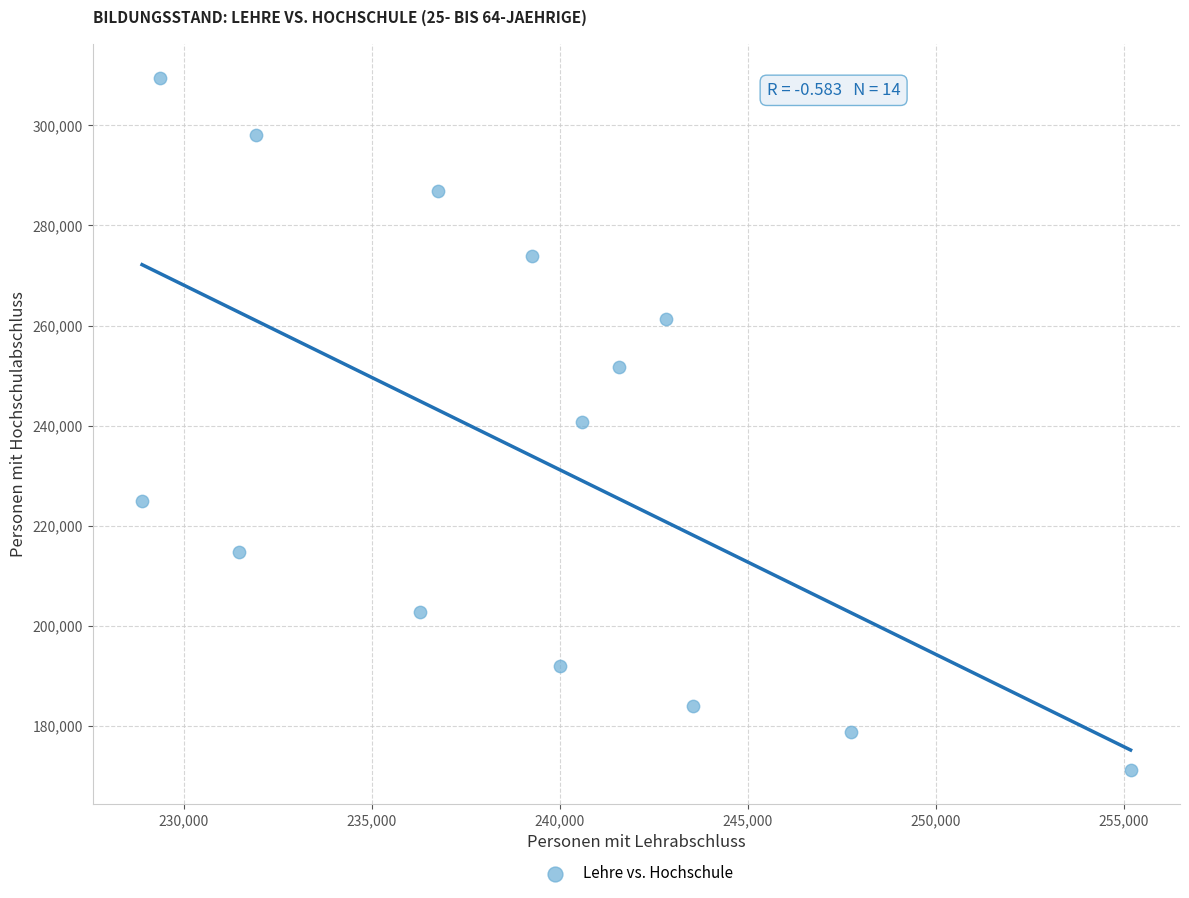

What is the range of Y values (max minus min)?

138121